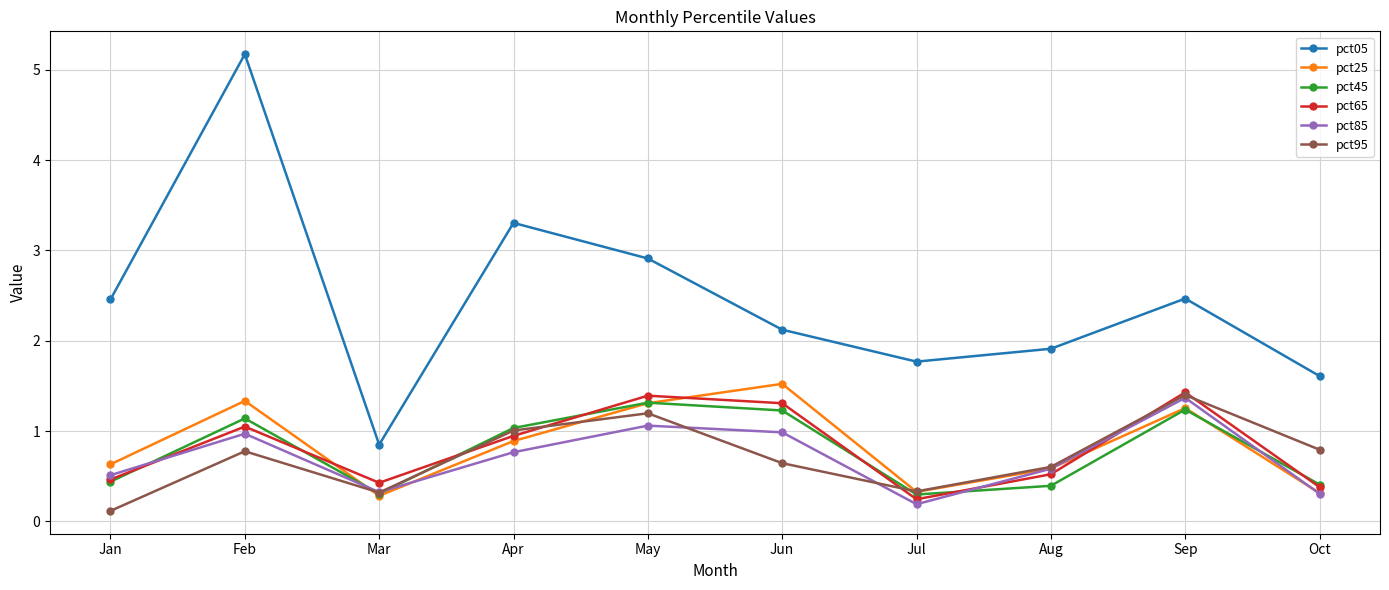

Where is the first local minimum for pct85?

Mar